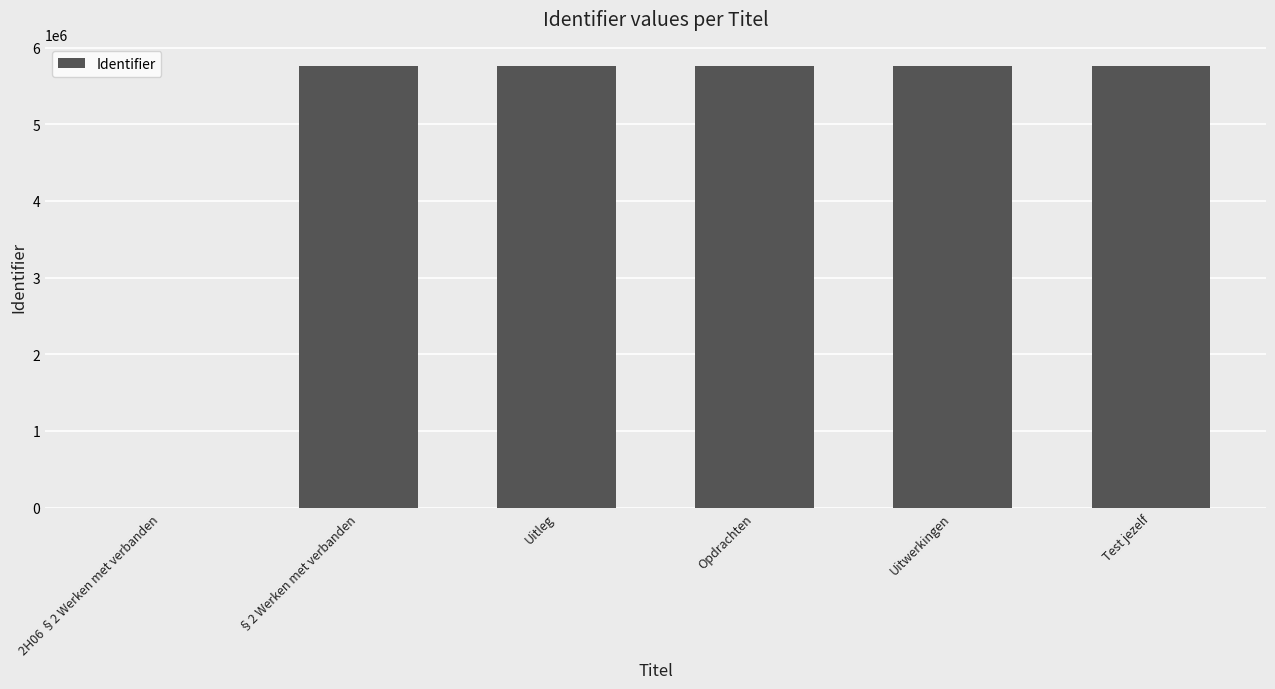

True or false: the data shows 9226254 at §2 Werken met verbanden.

False